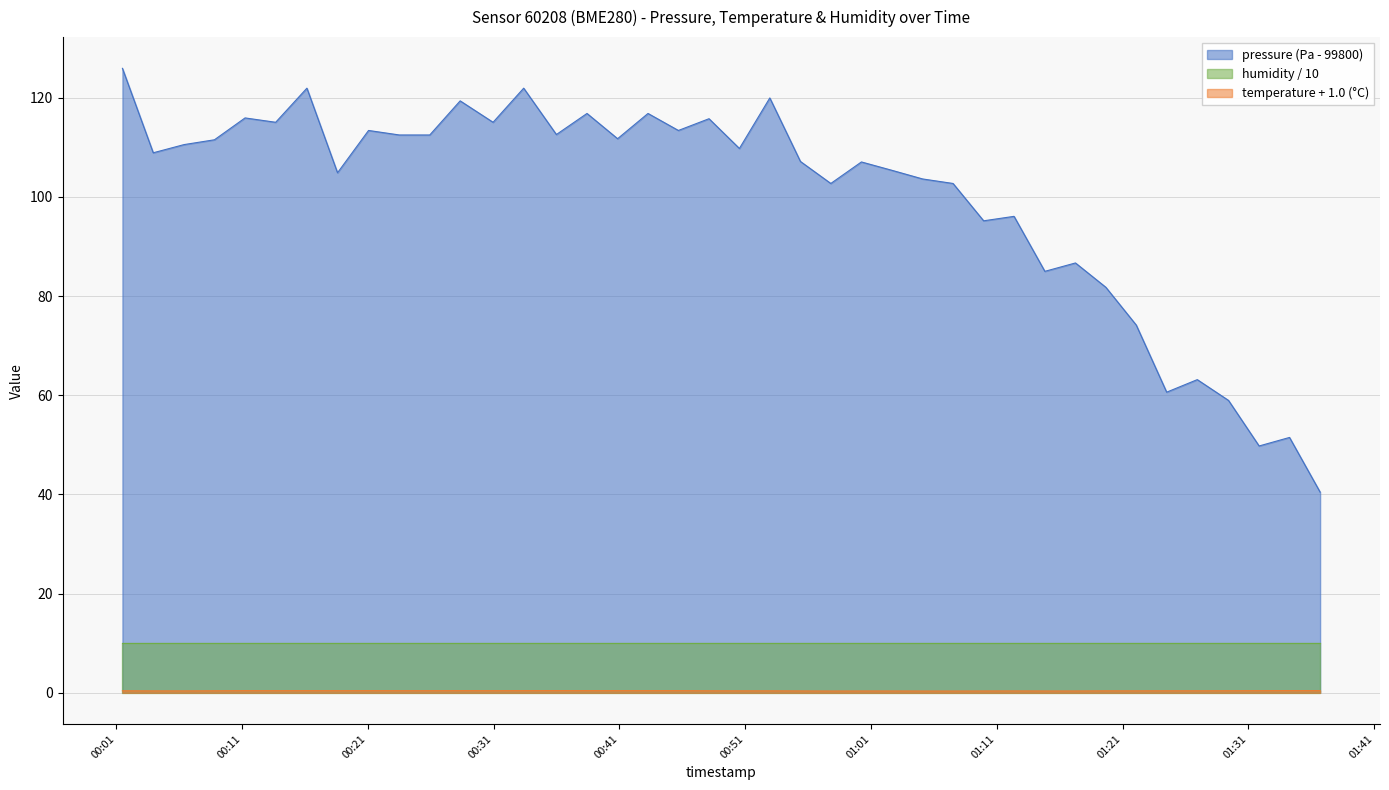

True or false: pressure has a value of 23.9 at 2023-03-08T01:22:05.

False